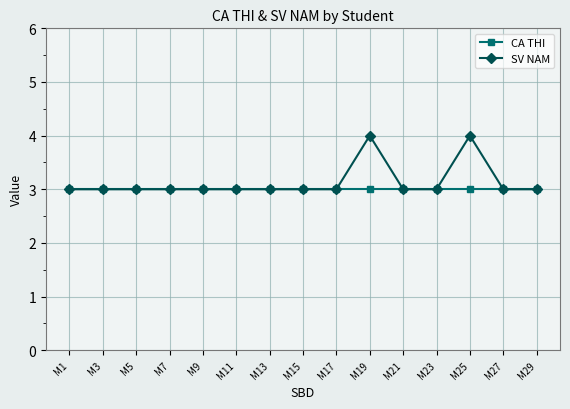

Reading right to left, what are all the values shown in this chart?

CA THI: 3	3	3	3	3	3	3	3	3	3	3	3	3	3	3
SV NAM: 3	3	4	3	3	4	3	3	3	3	3	3	3	3	3